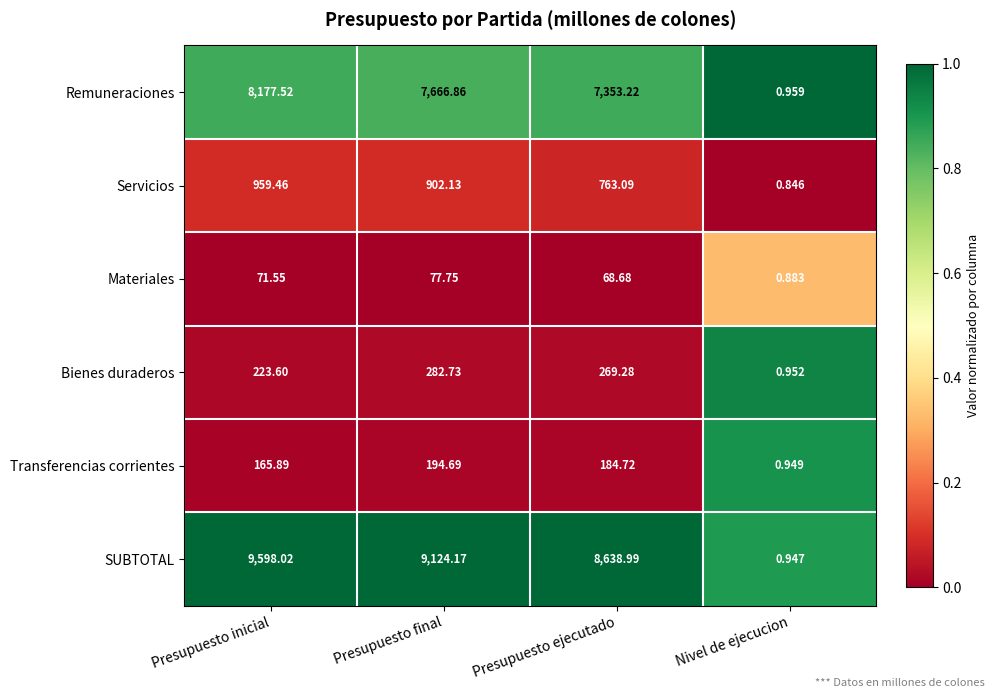

Which category has the lowest value across all series?

Nivel de ejecucion